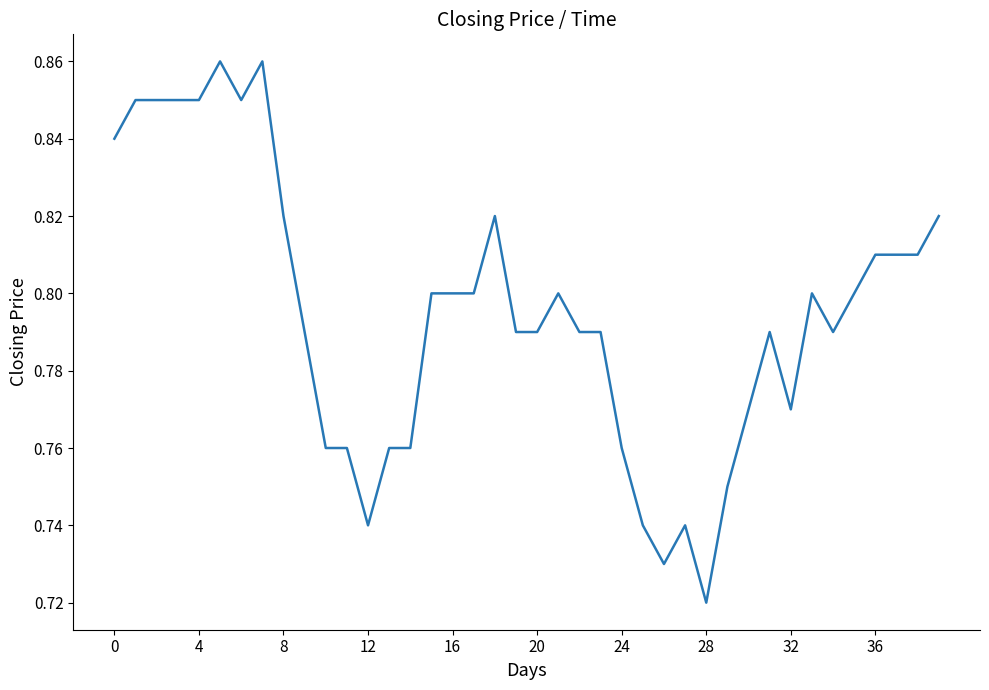

What is the difference between the maximum and minimum values?

0.1